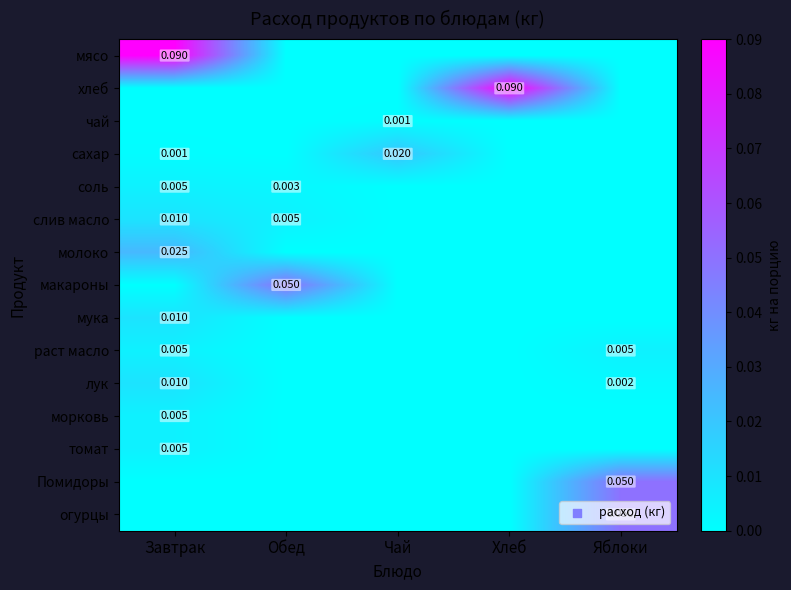

The морковь series shows 0.0 at Завтрак. True or false?

True